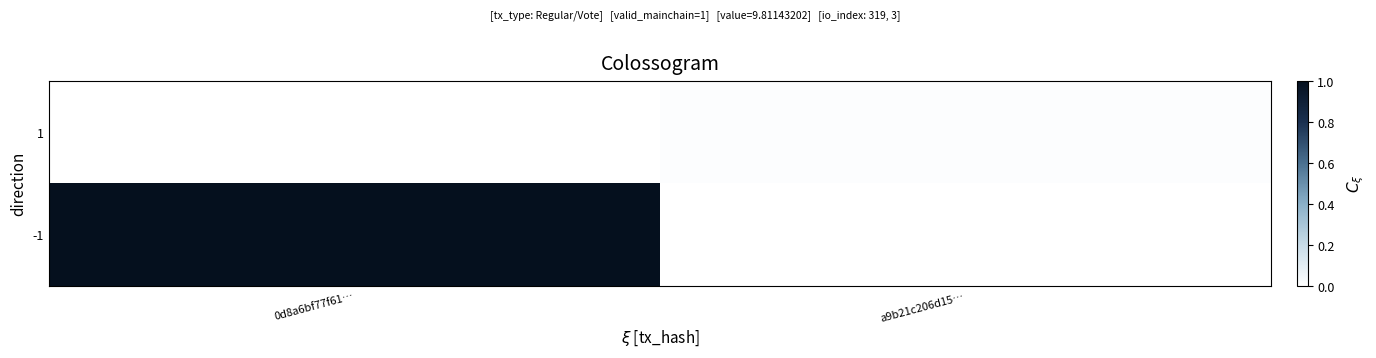

Which has a higher value, a9b21c206d15… or 0d8a6bf77f61…?

0d8a6bf77f61…